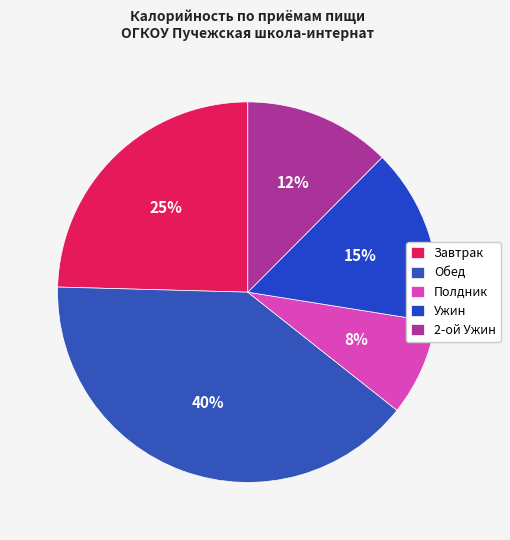

Which slice is the largest?

Обед